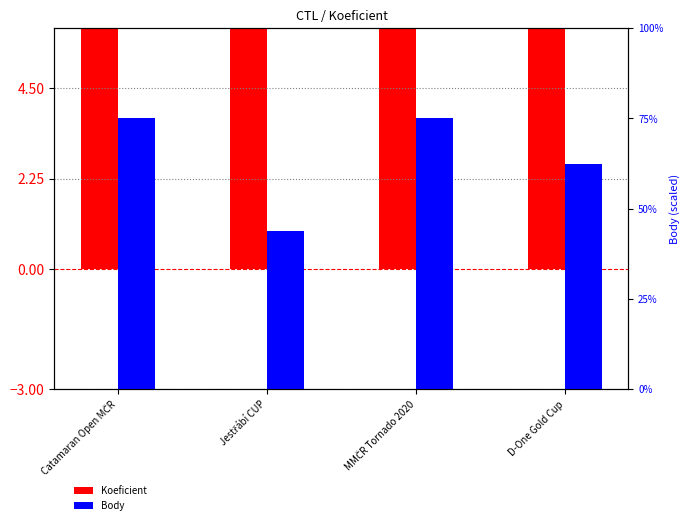

At which category does the chart reach its peak across all series?

Catamaran Open MČR